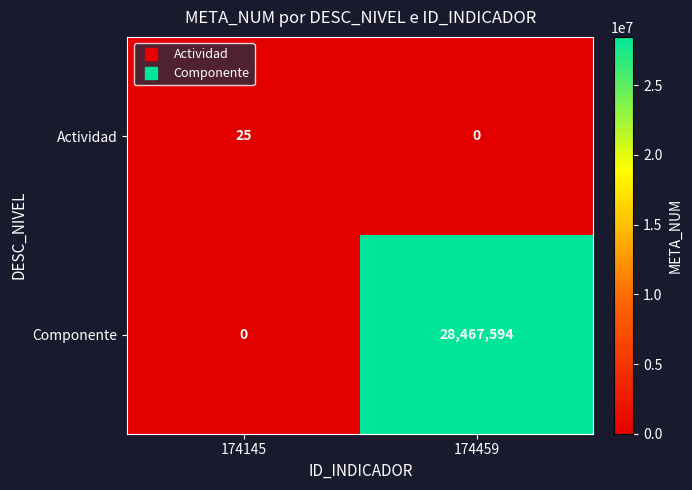

What is the sum of the Componente values at 174145 and 174459?

28467594